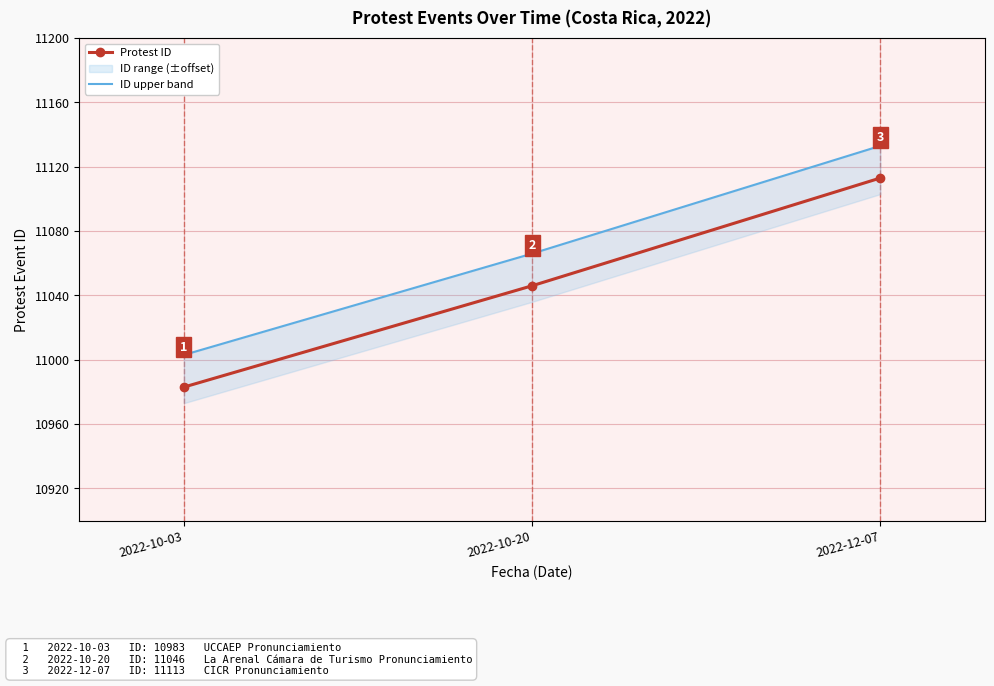

Rank the series by their average value, from lowest to highest.

Protest ID, ID upper band